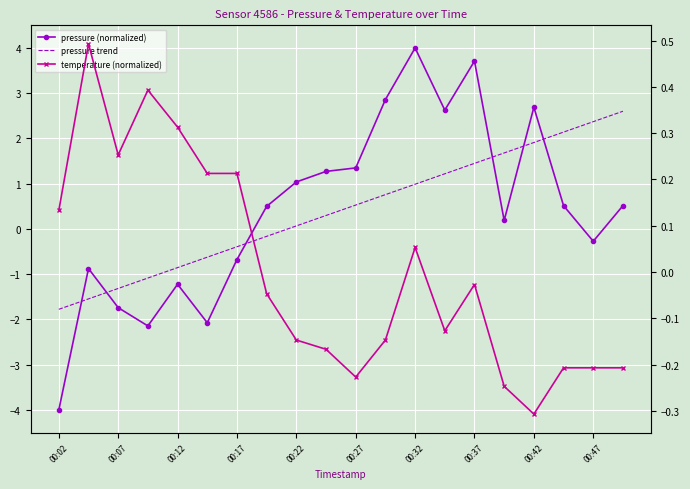

What is the maximum value shown in the chart?

4.0